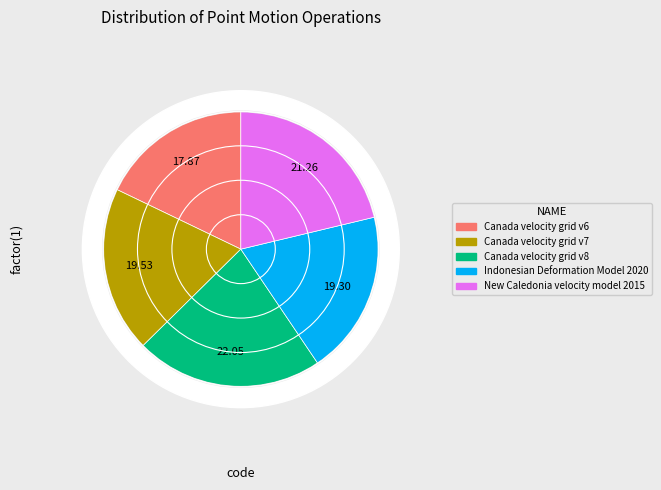

To the nearest percent, what is the difference between the Canada velocity grid v7 and Canada velocity grid v6 slice percentages?

2%